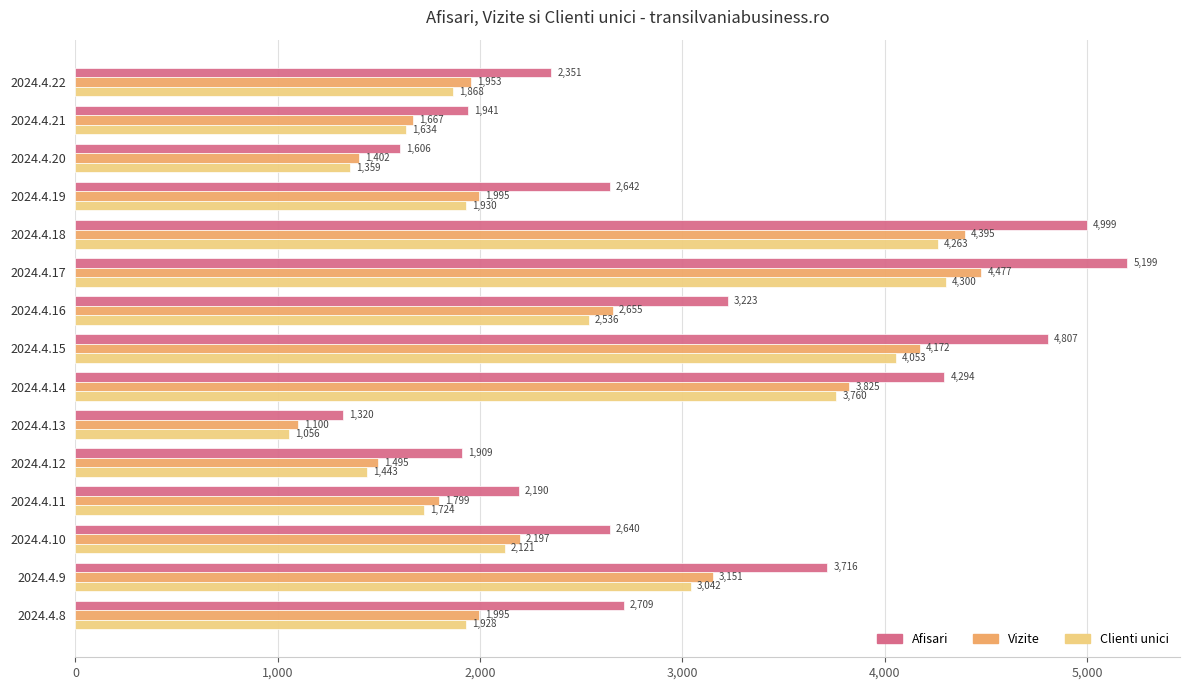

At which category is the sum across all series the highest?

2024.4.17